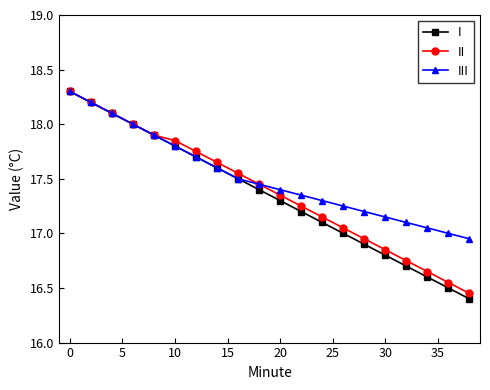

At how many categories does at least one series exceed 16?

20